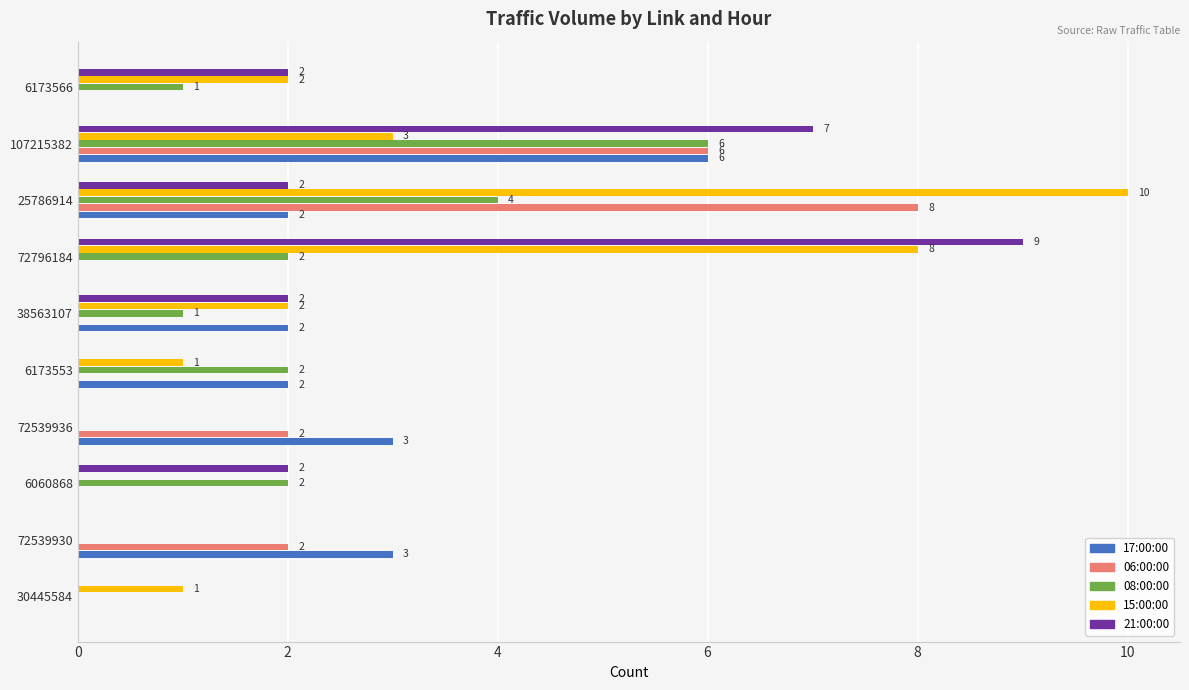

At which category is the sum across all series the highest?

107215382